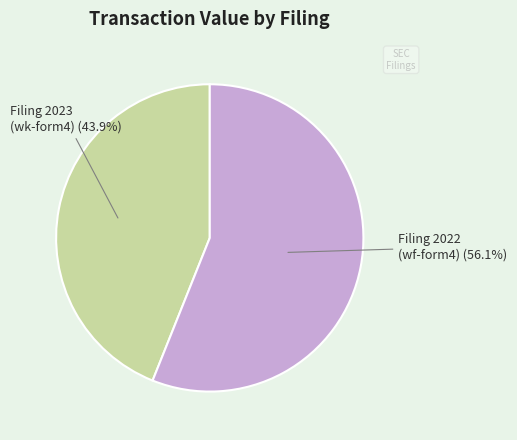

Is there any slice that represents more than half of the pie?

Yes